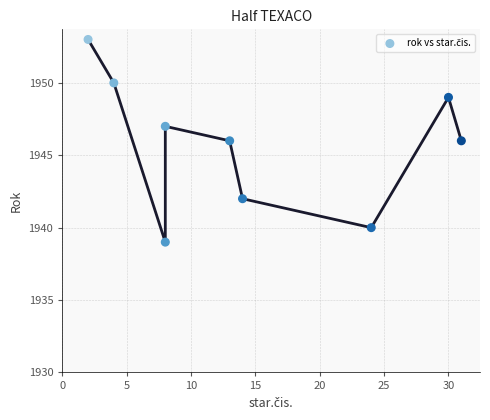

What is the range of Y values (max minus min)?

14